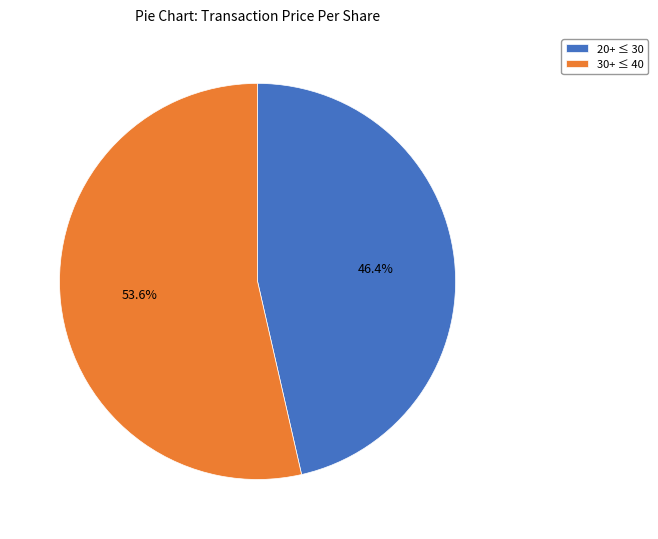

Count the number of slices in the pie.

2